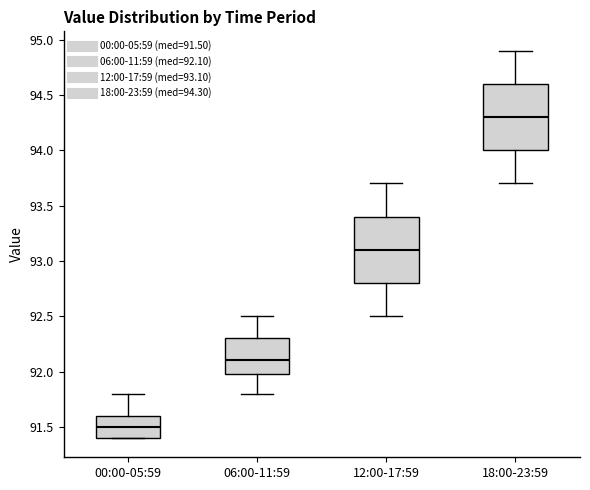

Where does the upper whisker of the box for 00:00-05:59 end on the y-axis? The values are not printed on the chart, so give them approximately, as read against the axis.

91.8